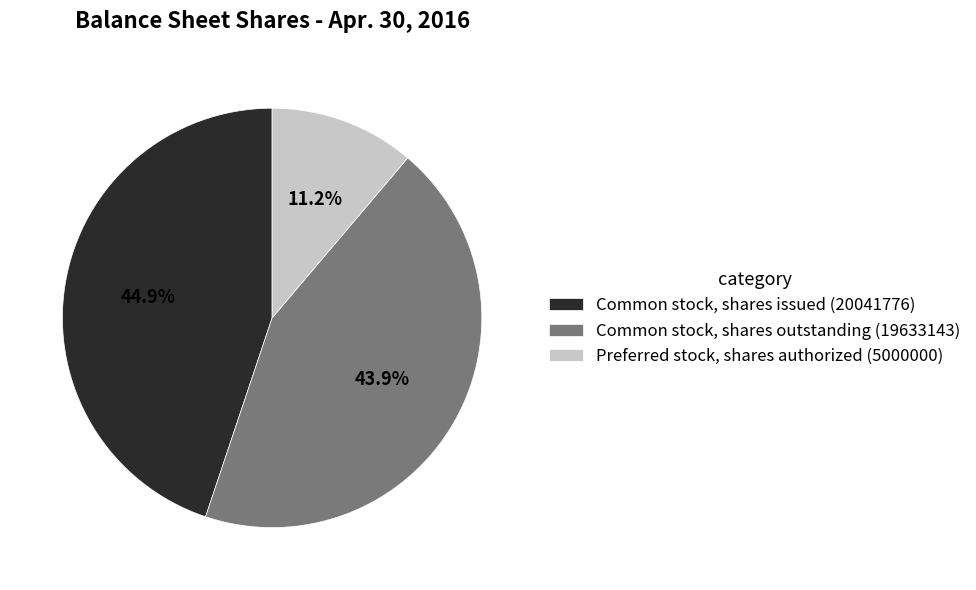

To the nearest percent, what is the average slice percentage?

33%